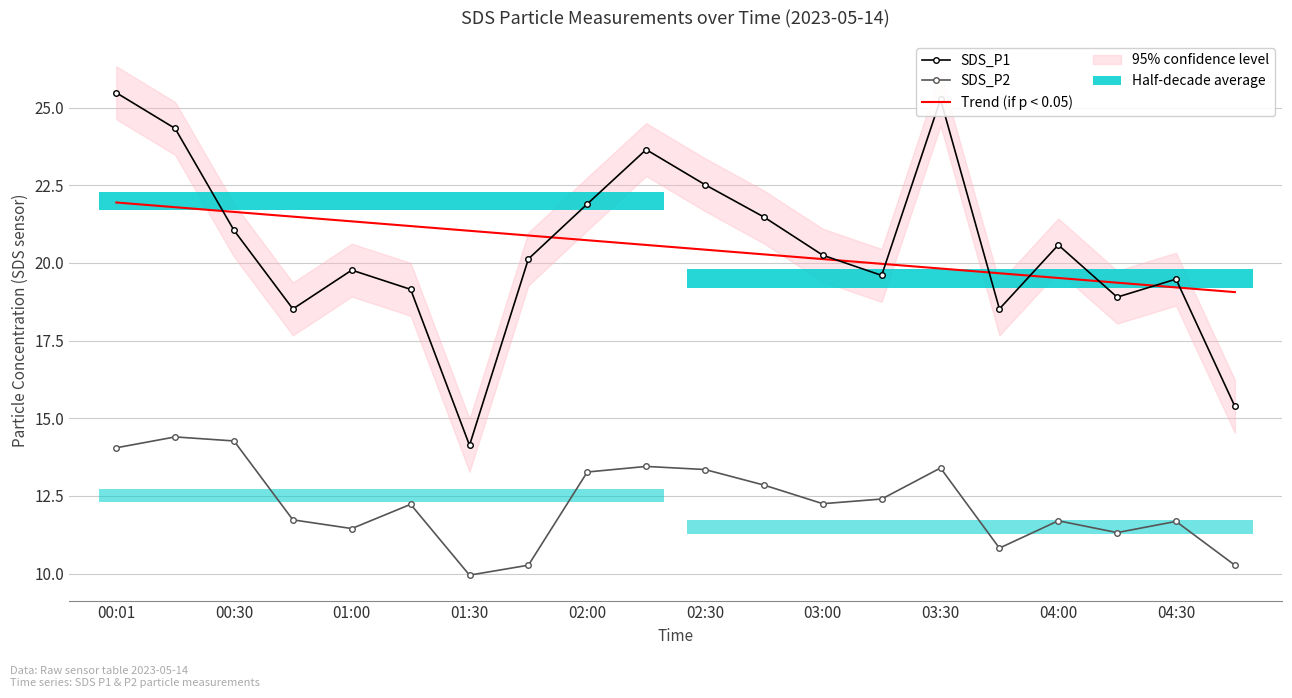

Count the number of data series in this chart.

2